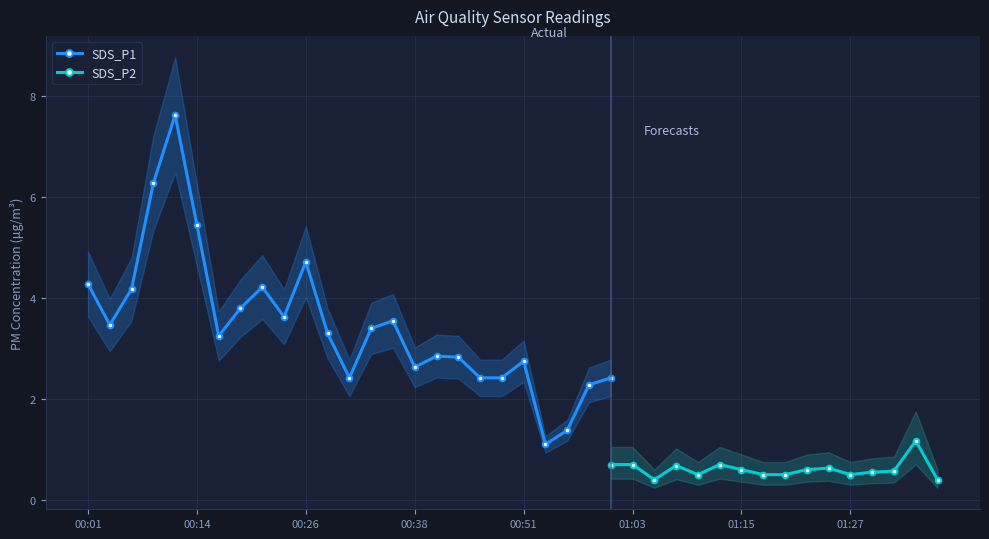

What is the maximum value for SDS_P1?

7.6